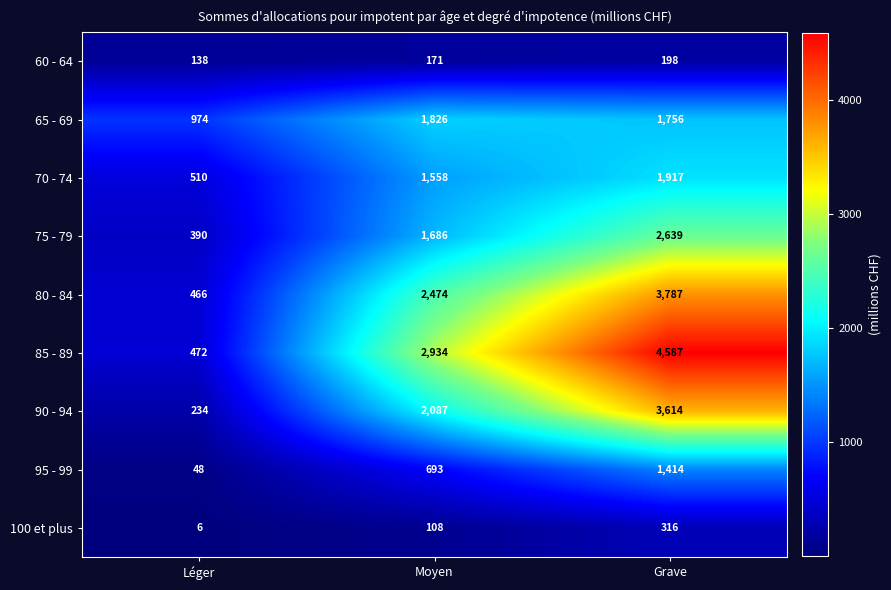

Rank the series at Moyen from highest to lowest value.

85 - 89, 80 - 84, 90 - 94, 65 - 69, 75 - 79, 70 - 74, 95 - 99, 60 - 64, 100 et plus